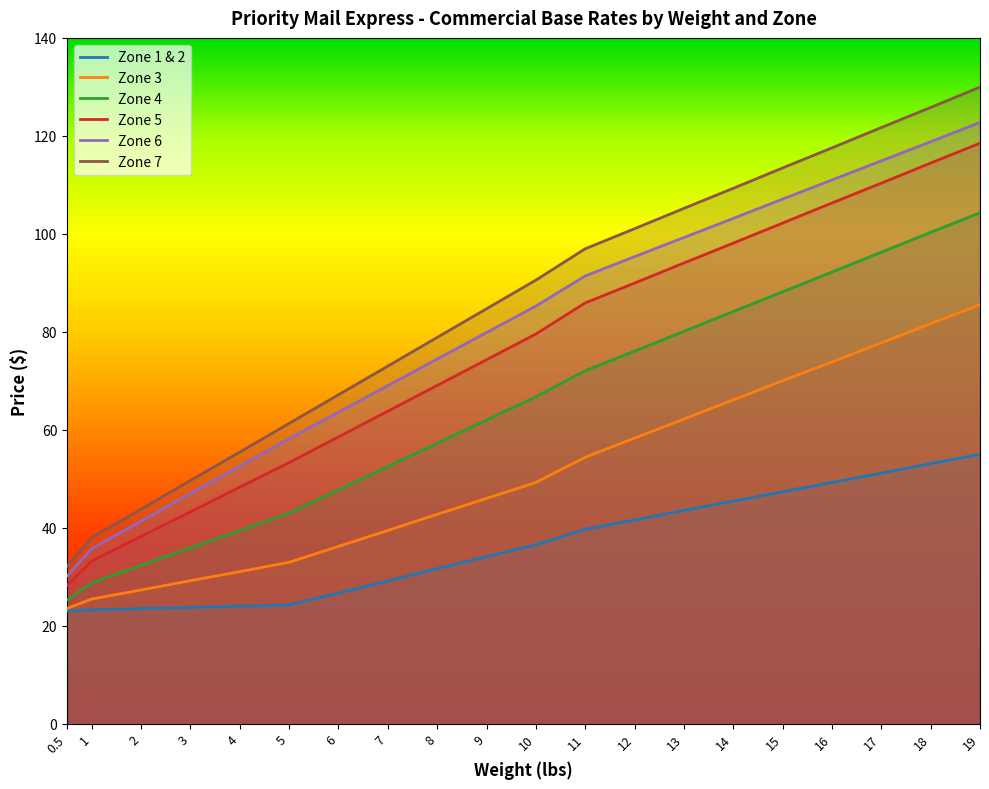

True or false: Zone 3 has more than 1 interior local peaks.

False